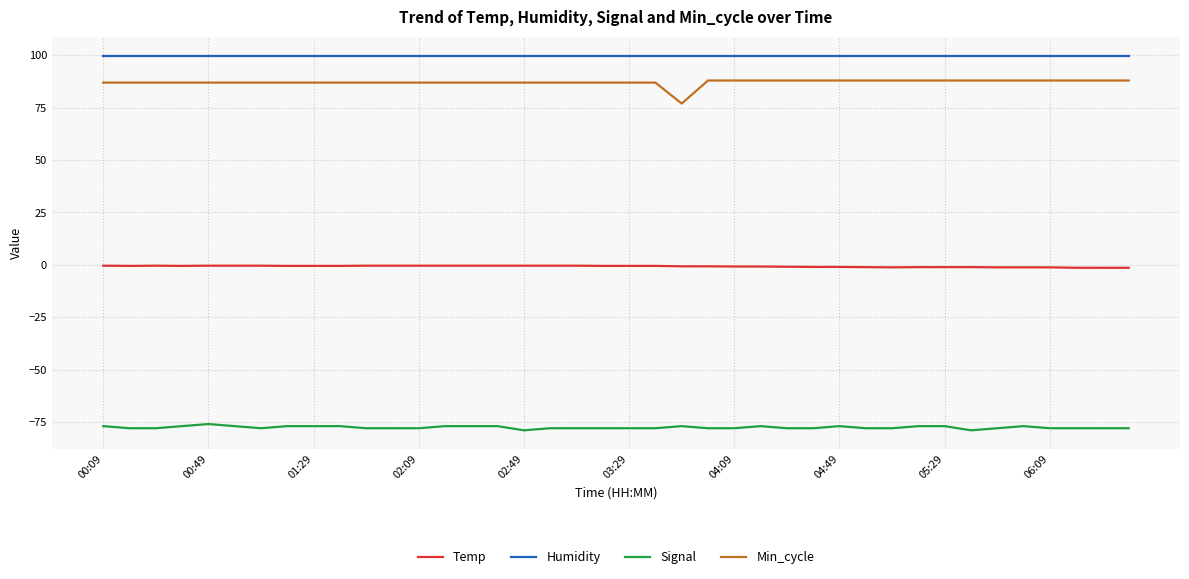

What is the difference between the maximum and minimum values in the Temp series?

1.0